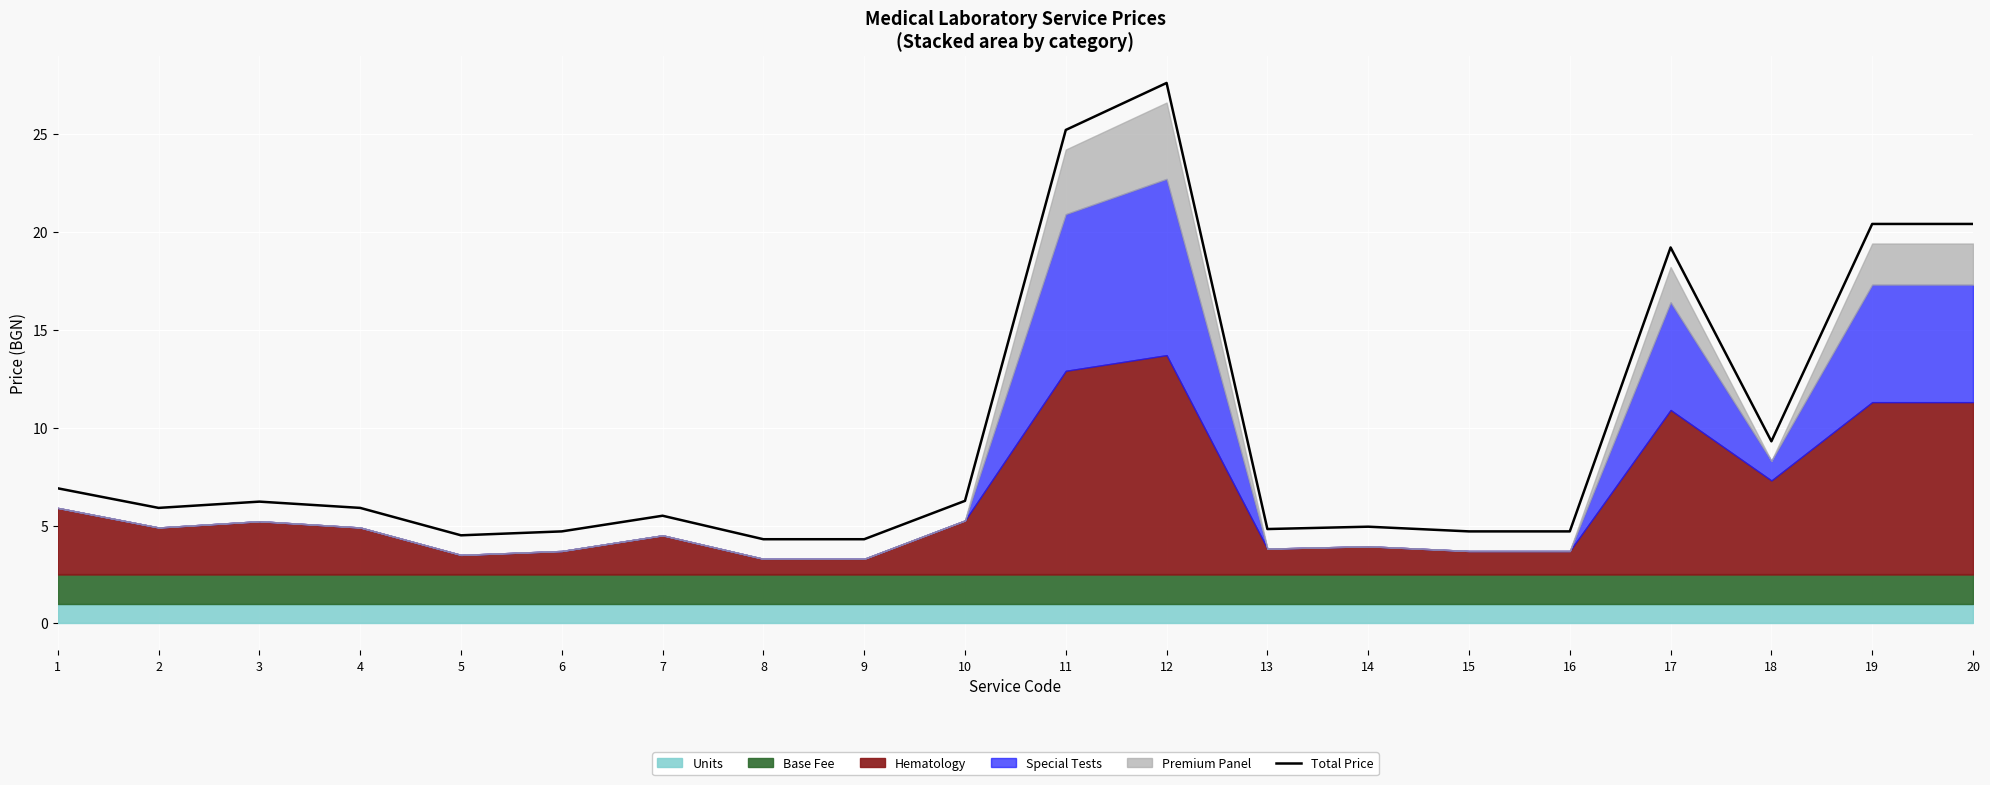

True or false: the data has more than 0 interior local peaks.

True